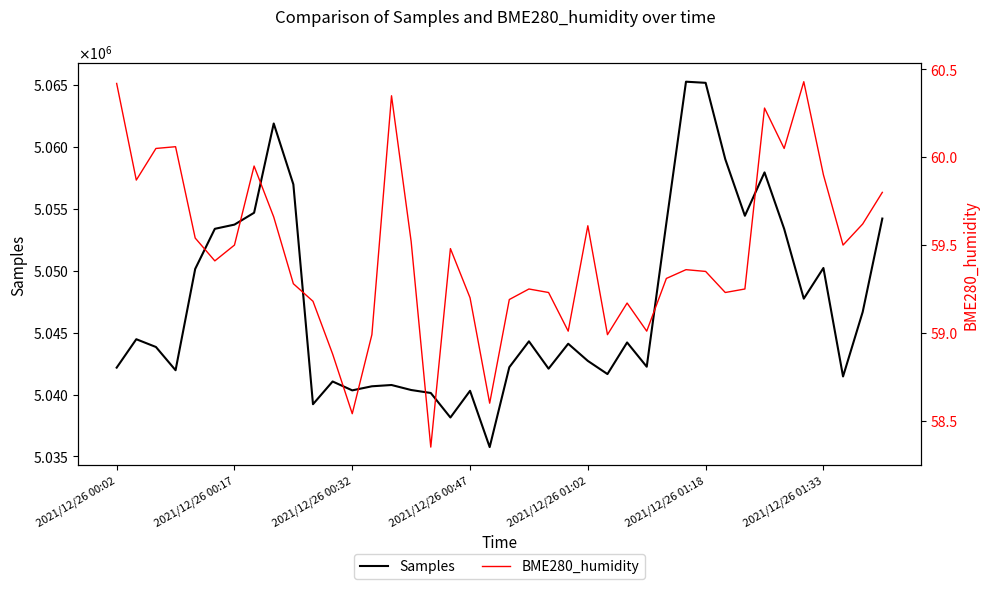

What is the difference between the BME280_humidity values at 16 and 11?

0.5